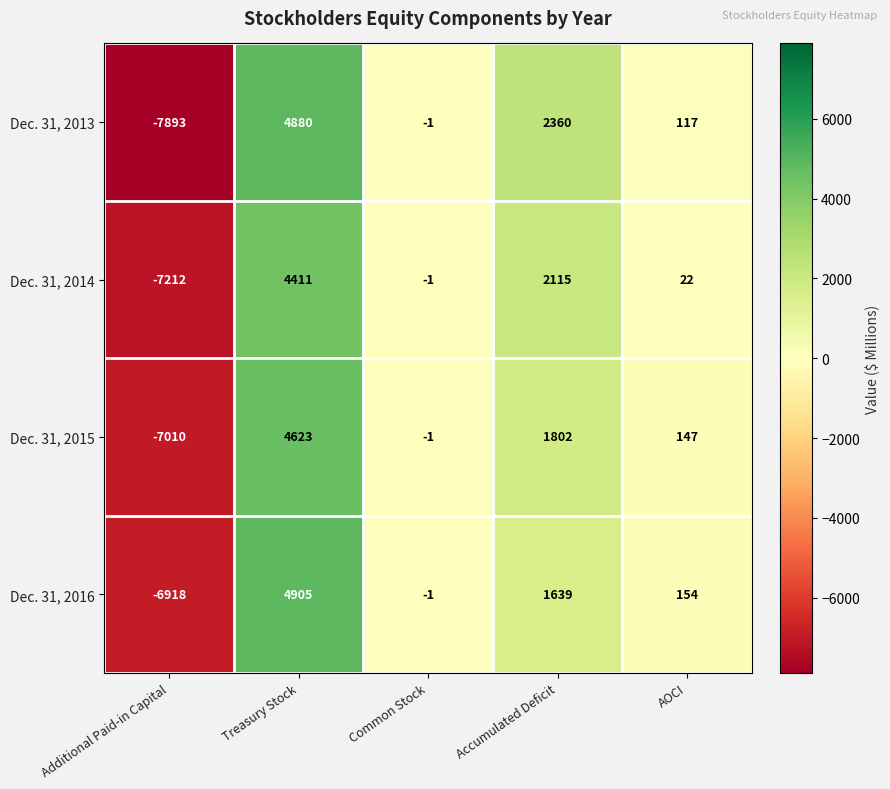

At which label is Dec. 31, 2014 closest to -1400?

Common Stock